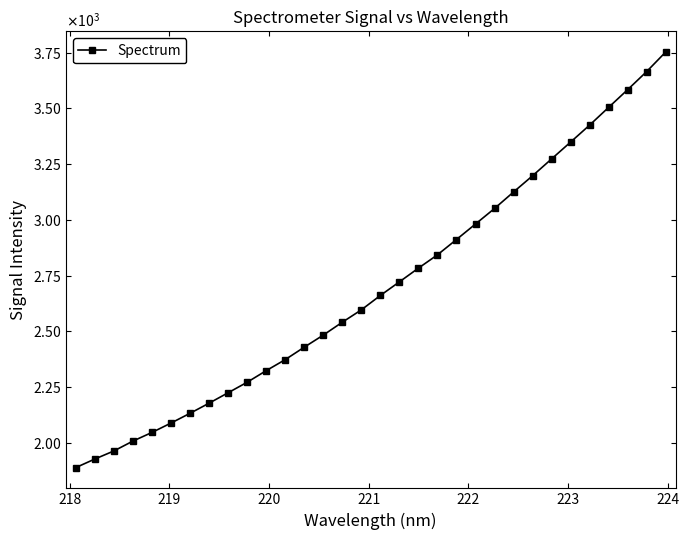

What is the value of the 13th point from the left?

2428.9